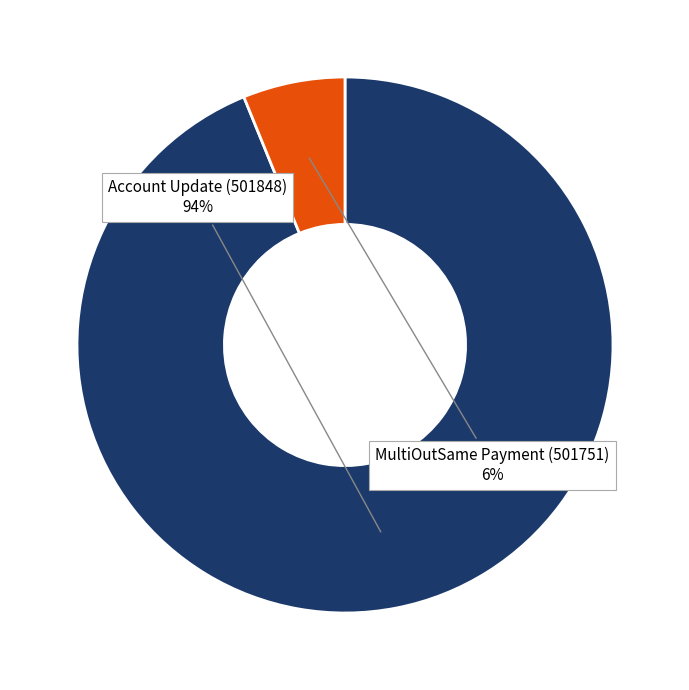

To the nearest percent, what portion does Account Update (501848) represent?

94%